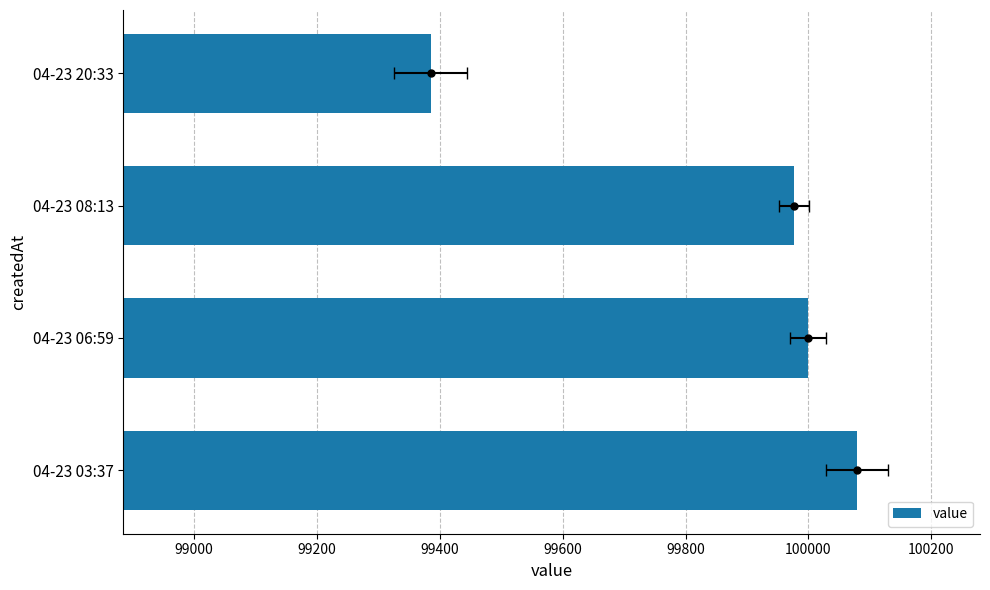

What is the greatest value displayed?

100079.2